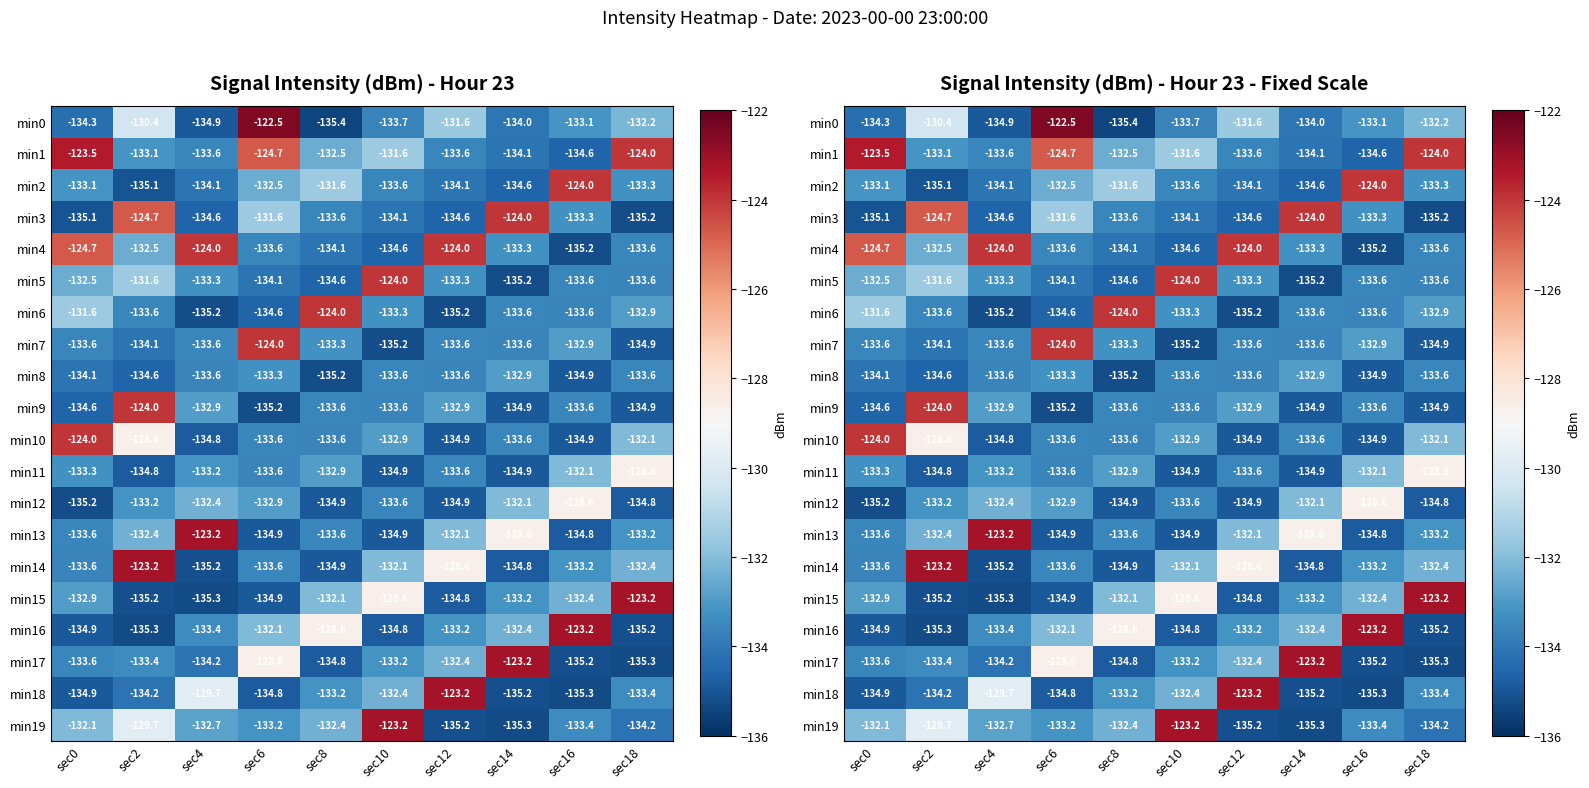

What is the difference between the maximum and second lowest values in the min19 series?

12.0